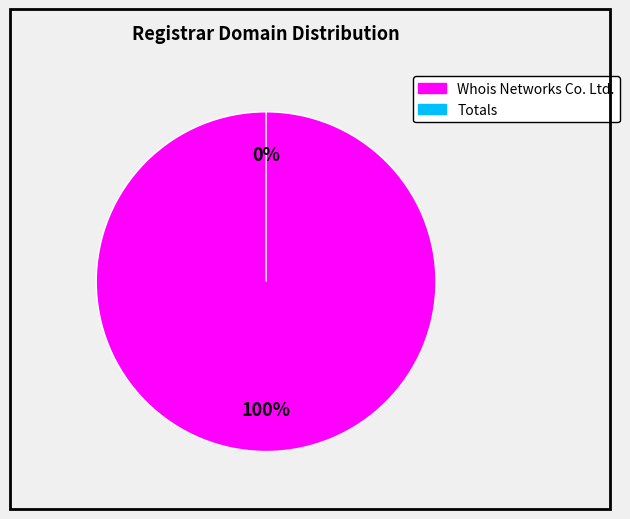

What is the change in value from Whois Networks Co. Ltd. to Totals?

-5